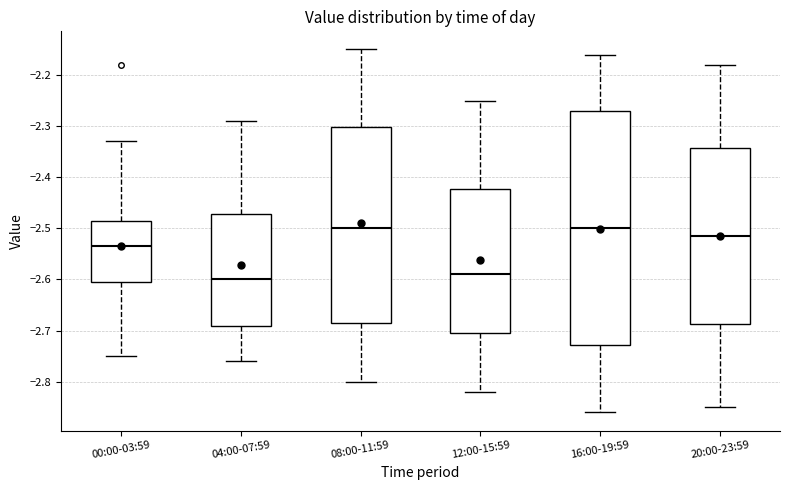

Reading left to right, transcribe this box plot: for each box, give where its median line is, the range the box spans, and where its two whiskers end, as read against the y-axis. The values are not printed on the chart, so give them approximately, as read against the axis.

00:00-03:59: median -2.53, box -2.60 to -2.48, whiskers -2.75 to -2.33
04:00-07:59: median -2.60, box -2.69 to -2.47, whiskers -2.76 to -2.29
08:00-11:59: median -2.50, box -2.68 to -2.30, whiskers -2.80 to -2.15
12:00-15:59: median -2.59, box -2.70 to -2.42, whiskers -2.82 to -2.25
16:00-19:59: median -2.50, box -2.73 to -2.27, whiskers -2.86 to -2.16
20:00-23:59: median -2.51, box -2.69 to -2.34, whiskers -2.85 to -2.18